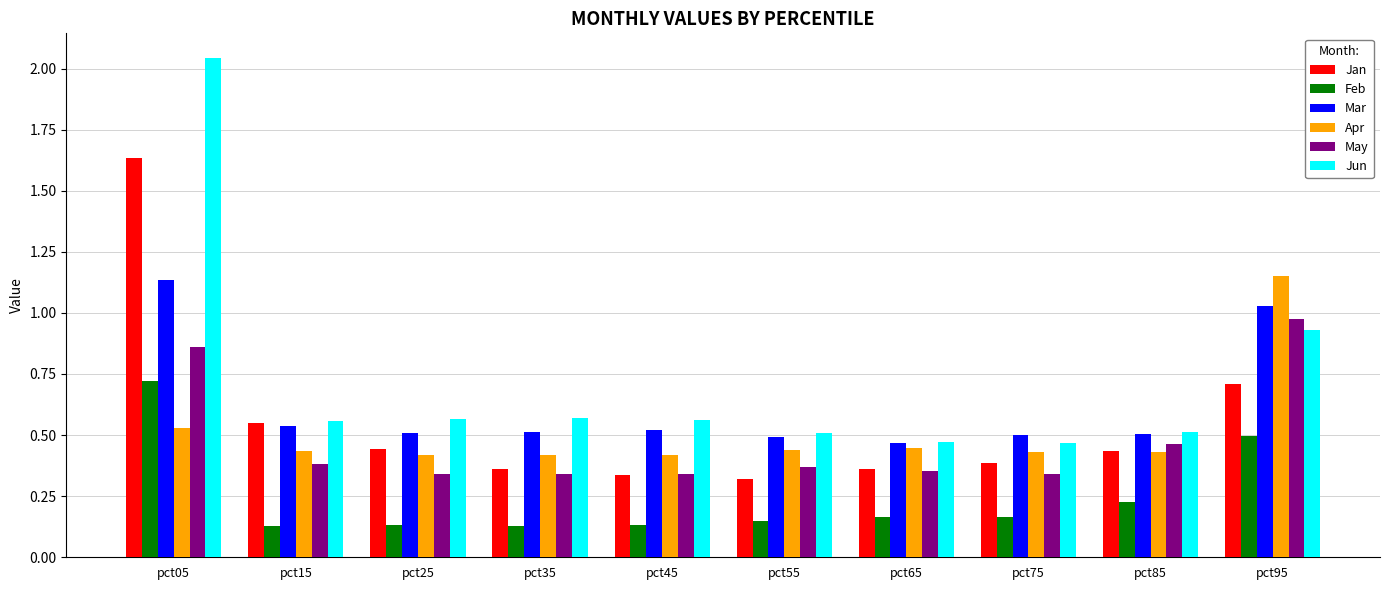

Which series has the largest total across all categories?

Jun